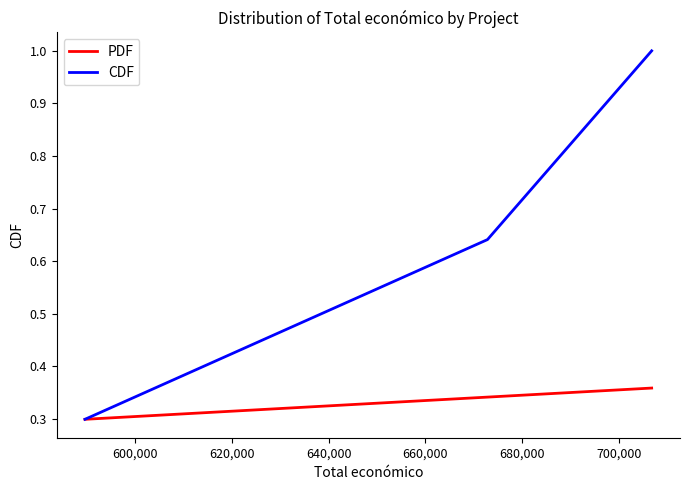

How many CDF values are between 0 and 1?

3